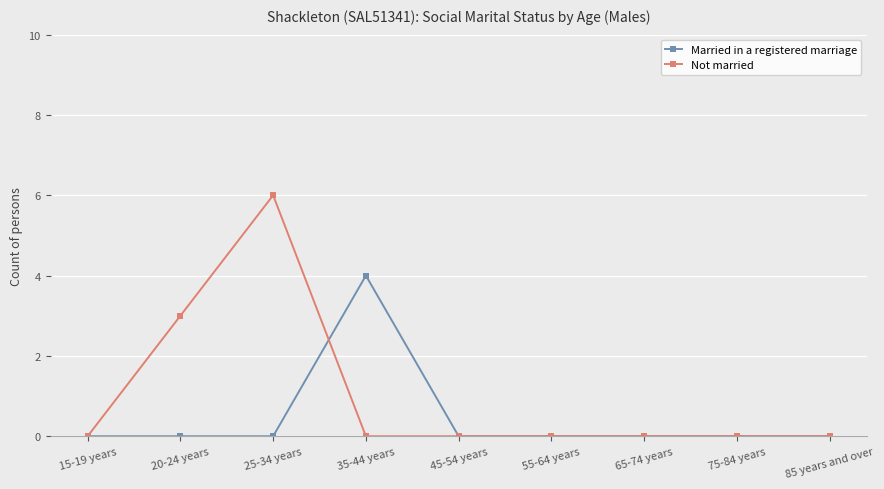

At which label is Not married closest to 3?

20-24 years